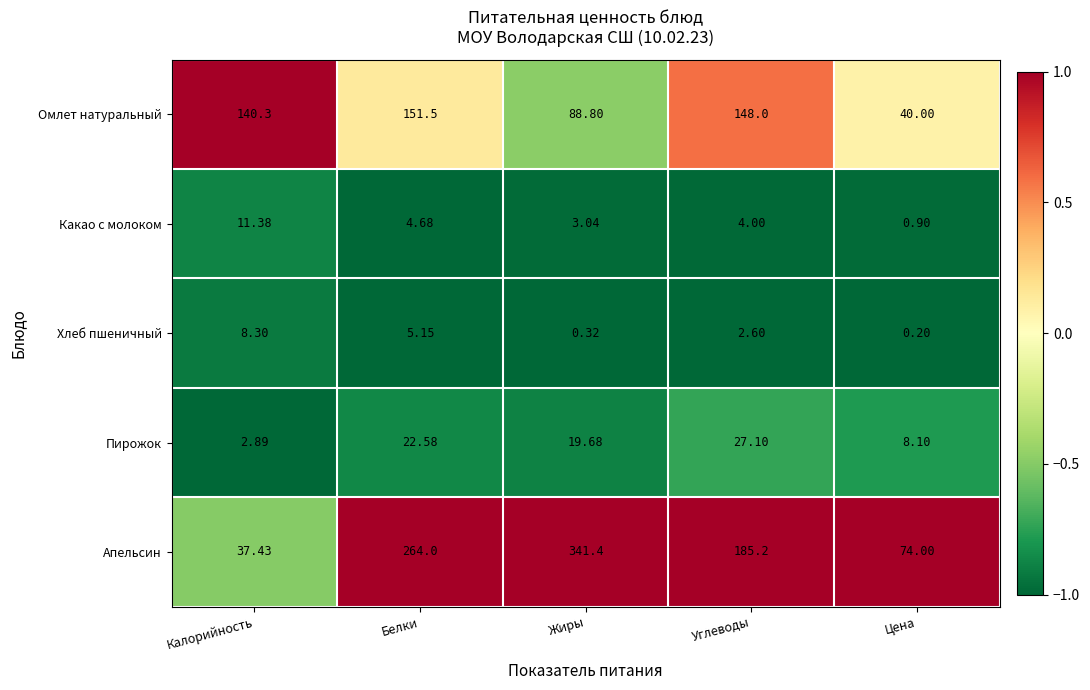

What is the total value across all series at Цена?

123.2